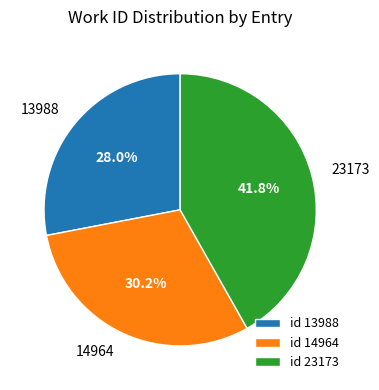

Is 23173 the majority of the pie?

No